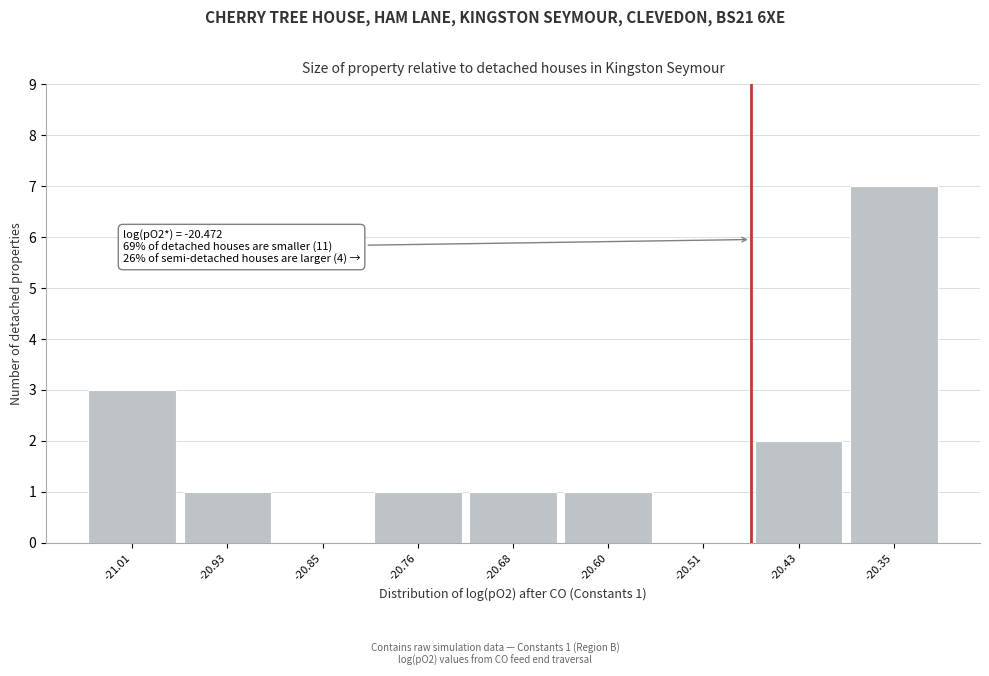

Over which range of the x-axis is the bar tallest?

-20.39 to -20.30